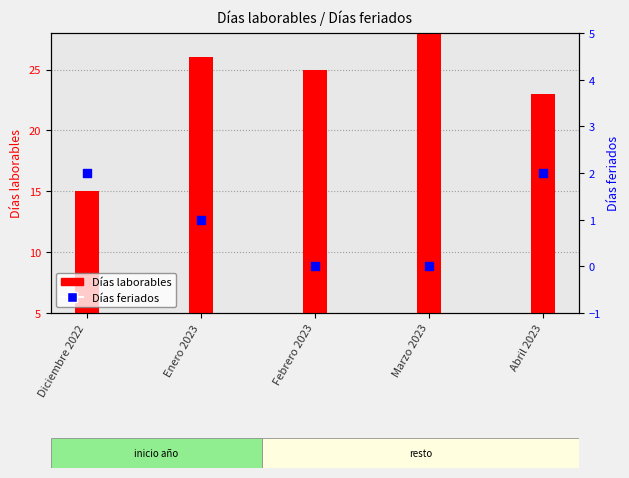

Which series has the largest Y range (max minus min)?

Días laborables